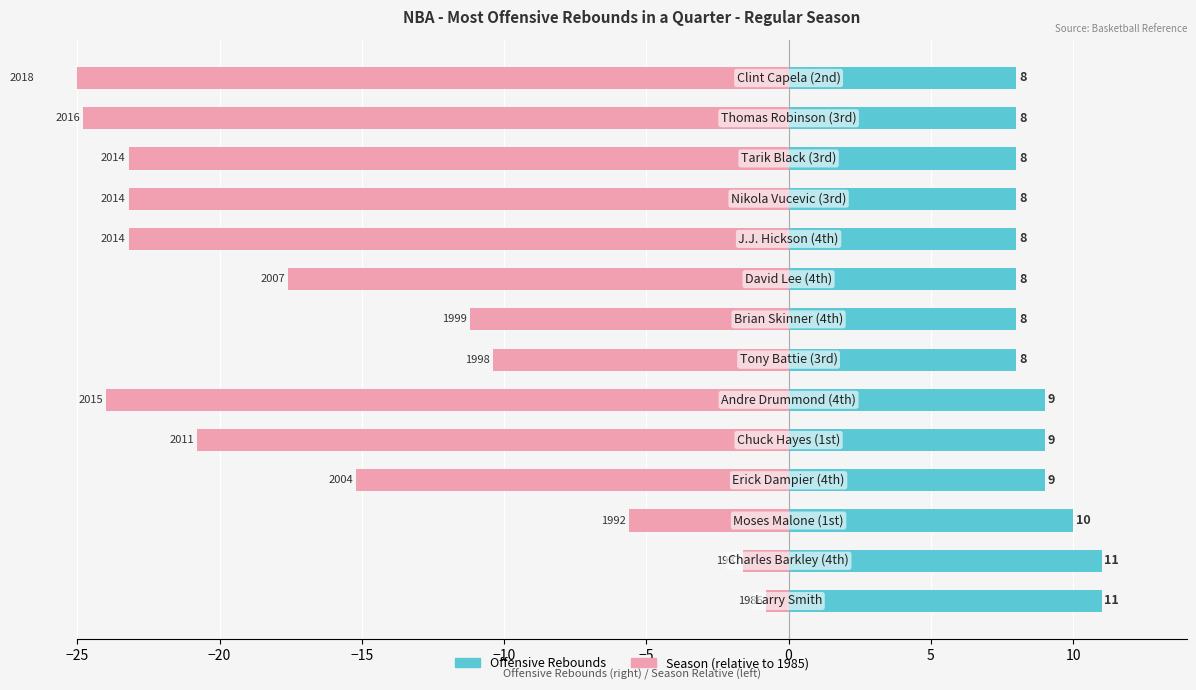

Rank the series at −15 from lowest to highest value.

Season (relative), Offensive Rebounds (Count)